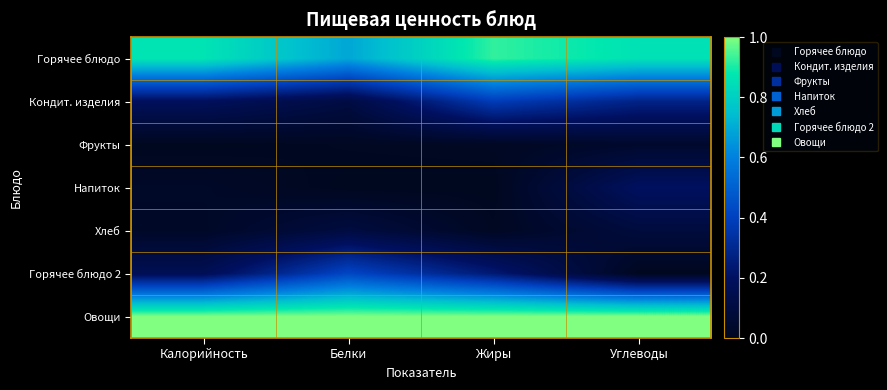

Reading right to left, transcribe all the data shown in this chart.

Горячее блюдо: Углеводы=0.9	Жиры=0.9	Белки=0.7	Калорийность=0.9
Кондит. изделия: Углеводы=0.3	Жиры=0.4	Белки=0.1	Калорийность=0.2
Фрукты: Углеводы=0.0	Жиры=0.0	Белки=0.0	Калорийность=0.0
Напиток: Углеводы=0.2	Жиры=0.0	Белки=0.0	Калорийность=0.0
Хлеб: Углеводы=0.1	Жиры=0.0	Белки=0.1	Калорийность=0.0
Горячее блюдо 2: Углеводы=0.0	Жиры=0.2	Белки=0.4	Калорийность=0.2
Овощи: Углеводы=1.0	Жиры=1.0	Белки=1.0	Калорийность=1.0